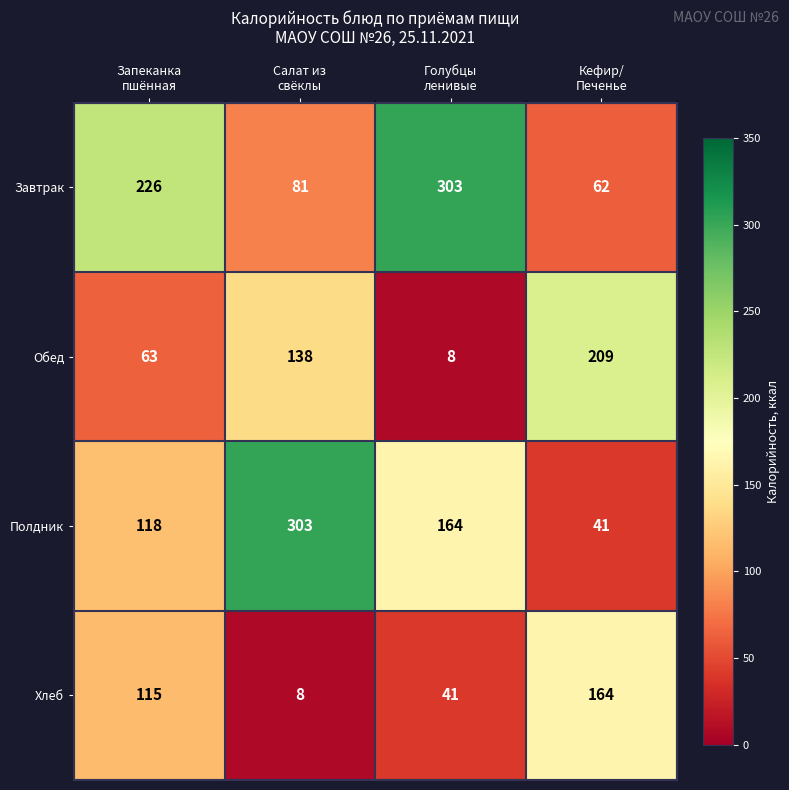

What is the difference between the second highest and second lowest values in the Завтрак series?

145